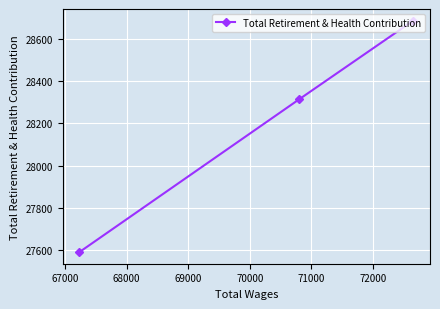

What is the difference between the maximum and minimum values?

1095